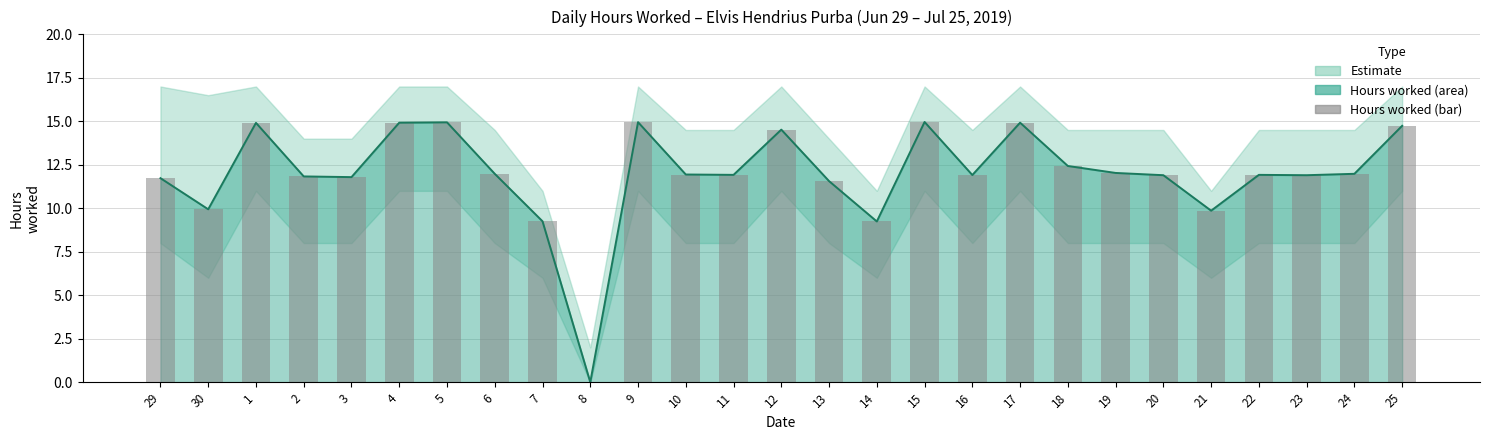

True or false: the data shows 11.9 at 11.

True